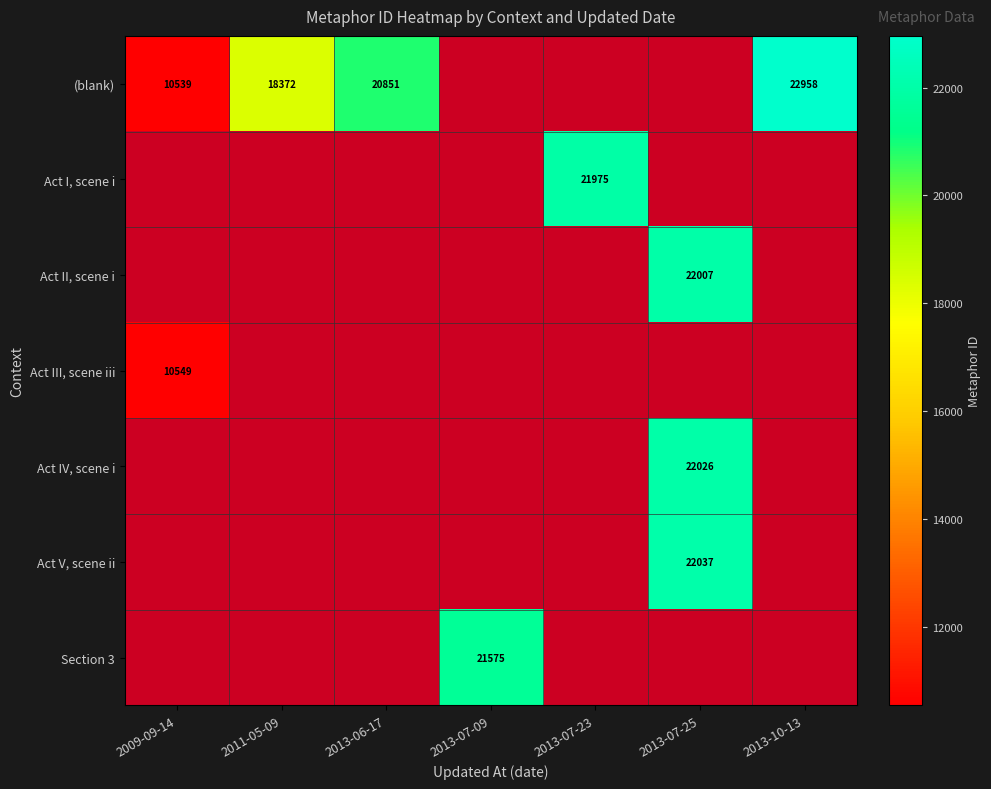

The value of Act II, scene i at 2013-07-25 is 22007. True or false?

True